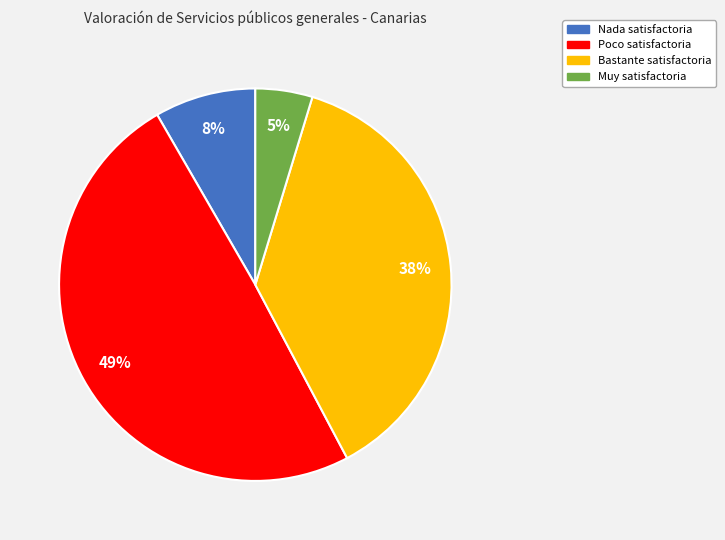

Do Muy satisfactoria and Nada satisfactoria together represent more than half of the pie?

No